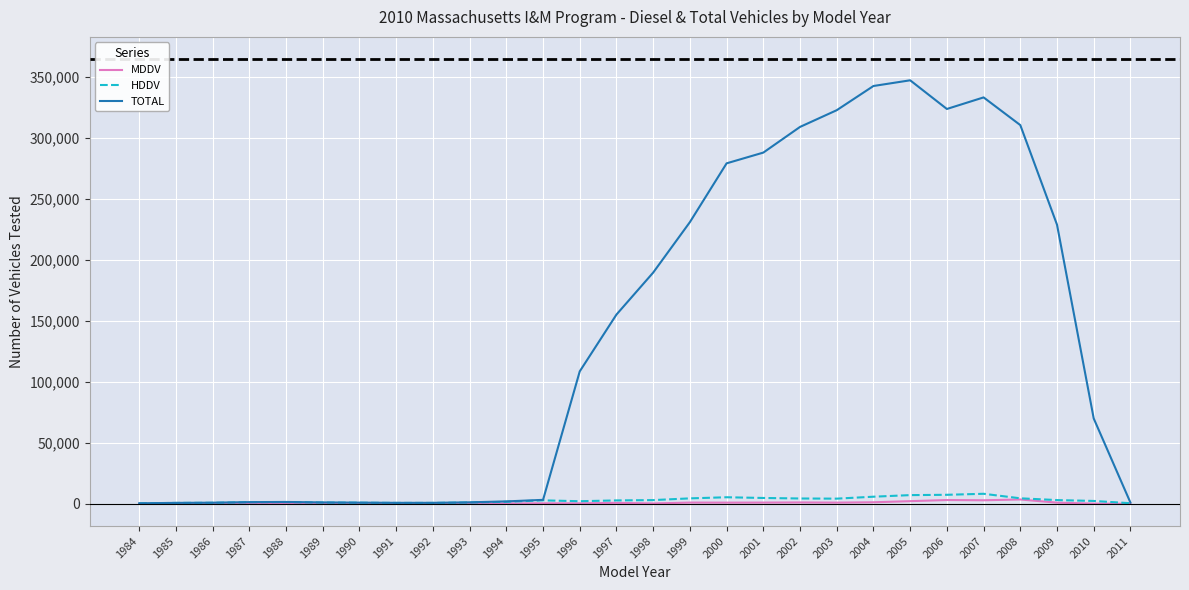

What is the sum of all TOTAL values?

3858368